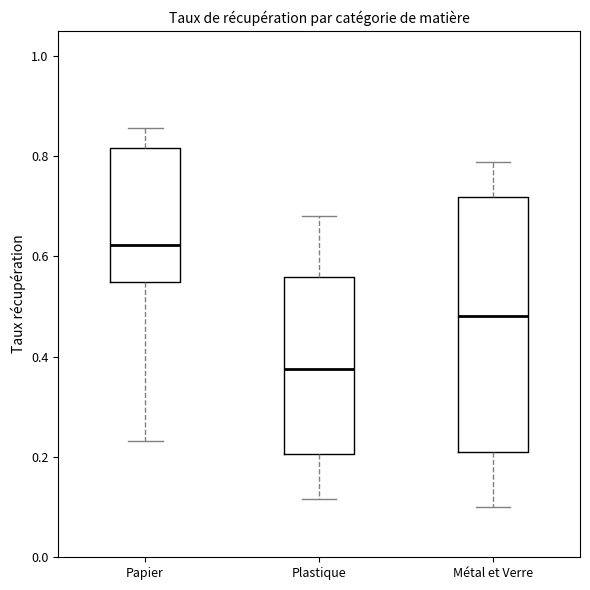

Reading left to right, transcribe this box plot: for each box, give where its median line is, the range the box spans, and where its two whiskers end, as read against the y-axis. The values are not printed on the chart, so give them approximately, as read against the axis.

Papier: median 0.62, box 0.54 to 0.82, whiskers 0.24 to 0.86
Plastique: median 0.38, box 0.20 to 0.56, whiskers 0.12 to 0.68
Métal et Verre: median 0.48, box 0.22 to 0.72, whiskers 0.10 to 0.78